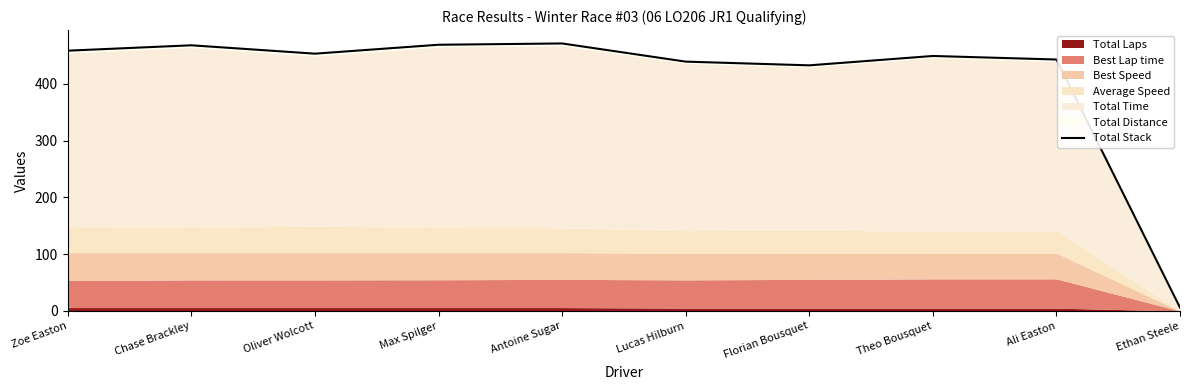

Does the chart have visible grid lines?

No